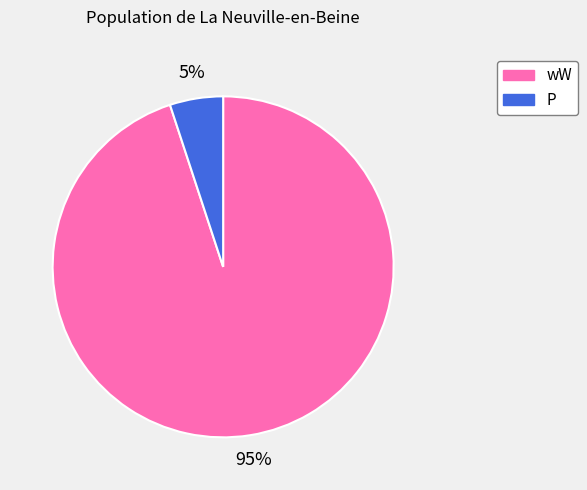

To the nearest percent, what is the average slice percentage?

50%